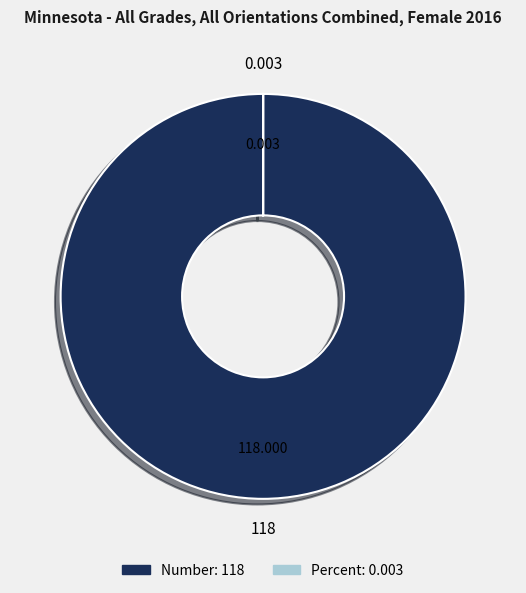

Which slice is the largest?

Number